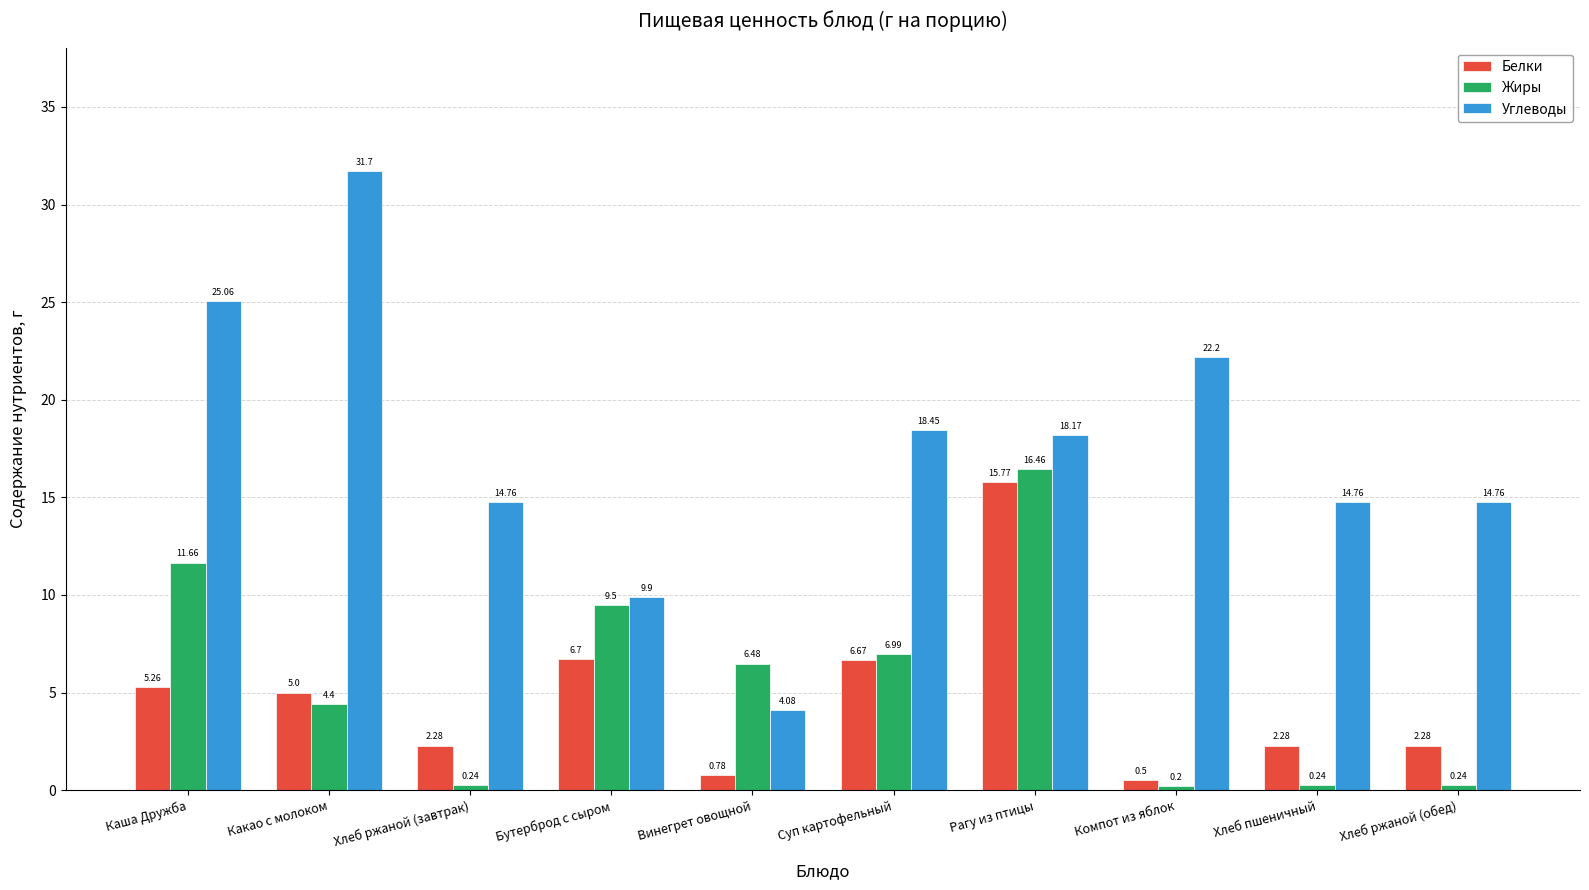

What are all the series names shown in the legend?

Белки, Жиры, Углеводы